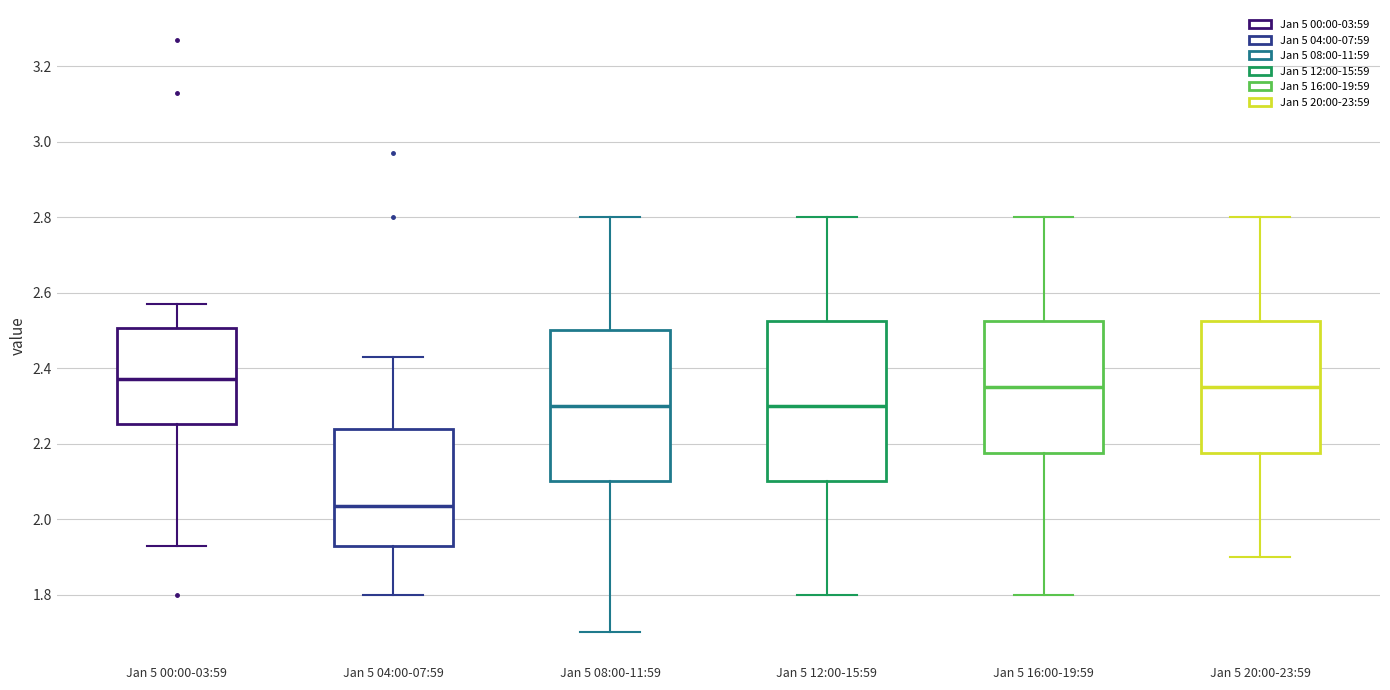

Which box's median line is the lowest?

Jan 5 04:00-07:59